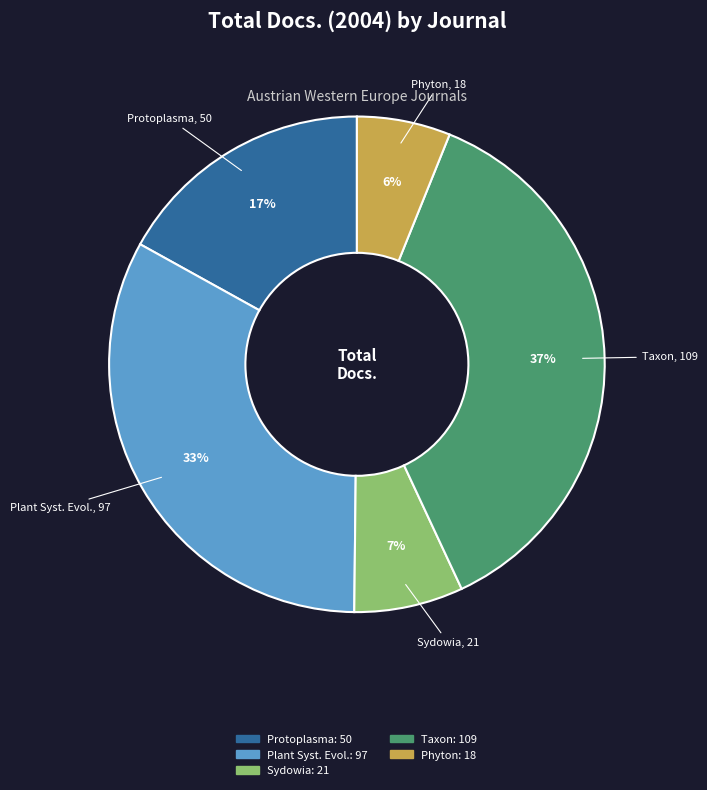

To the nearest percent, what is the average slice percentage?

20%